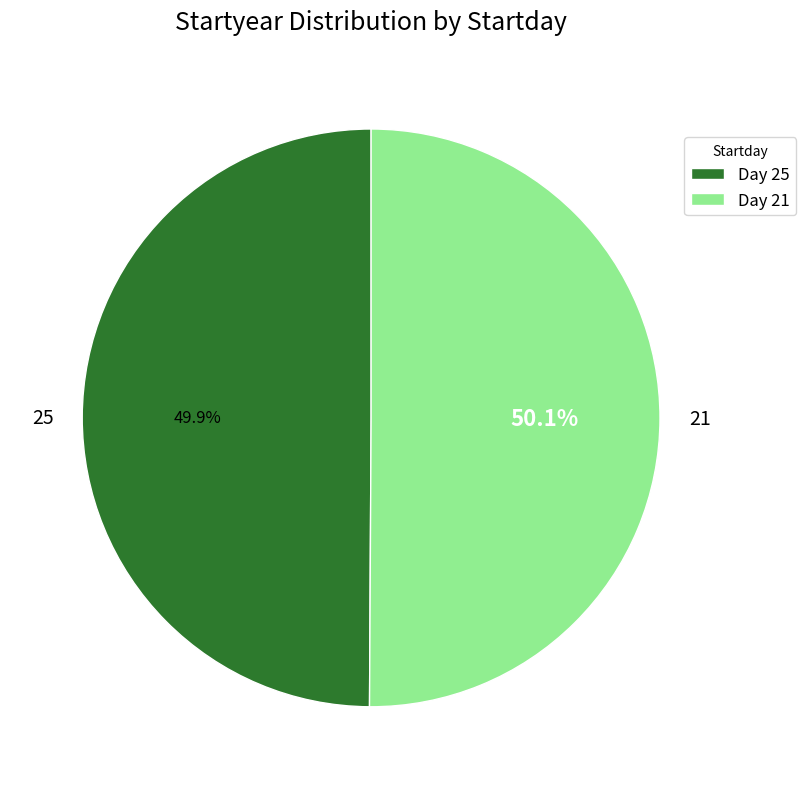

To the nearest percent, what is the combined percentage of 21 and 25?

100%